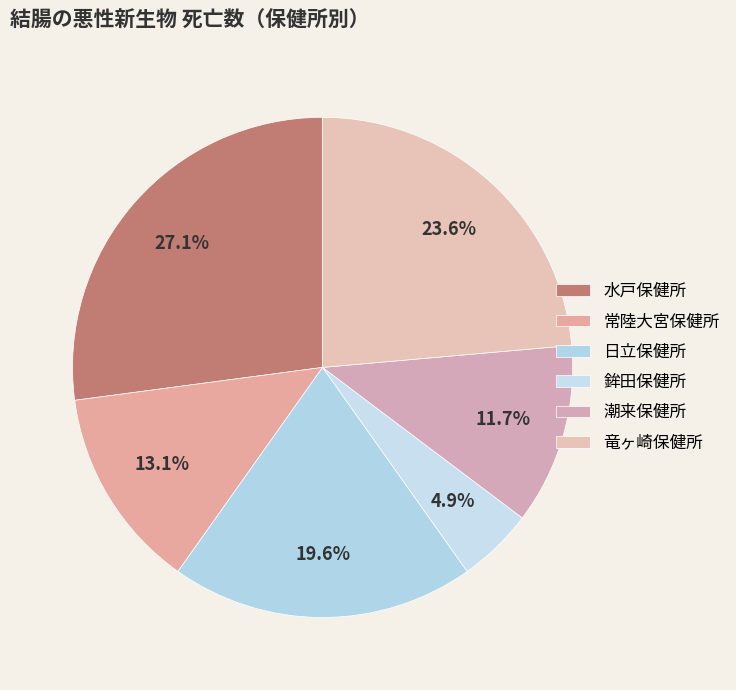

Which slice is the largest?

水戸保健所